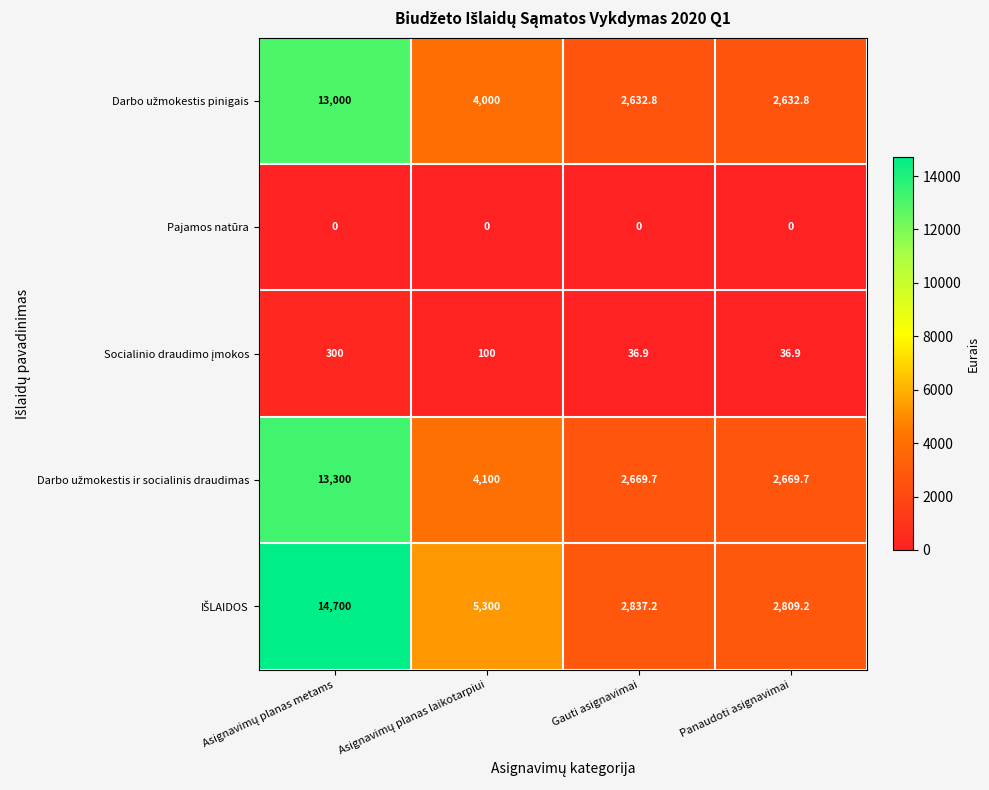

What is the total value across all series at Panaudoti asignavimai?

8148.6